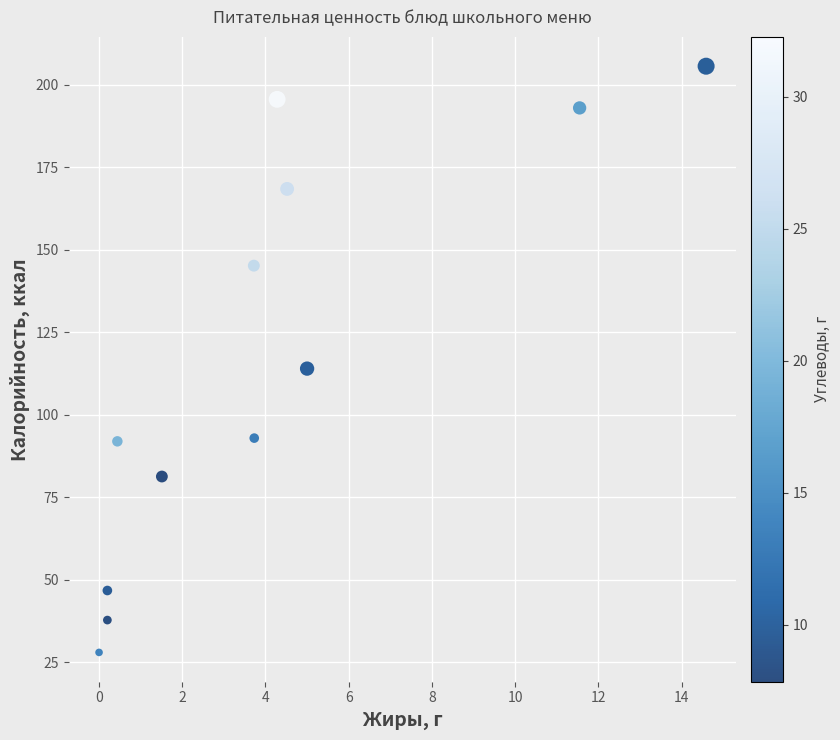

What Y value in the scatter plot is closest to 116?

114.0